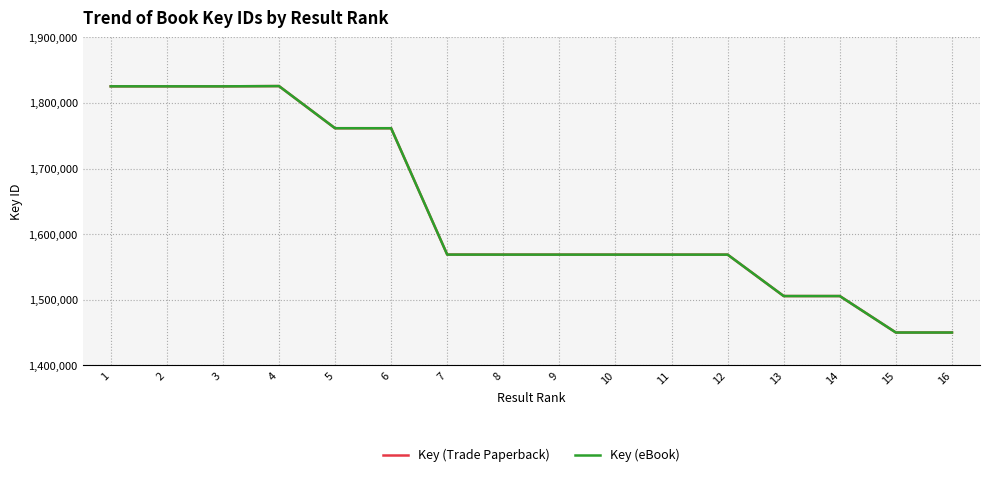

Is it true that Key (eBook) equals 1505647 at 14?

True